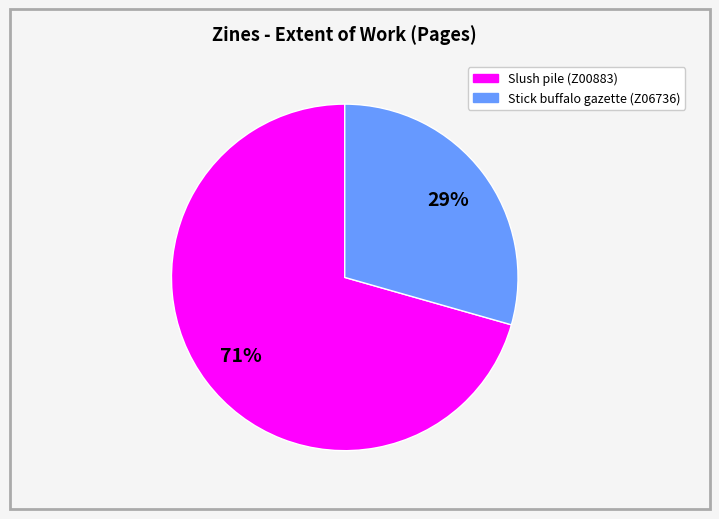

Is it true that Slush pile (Z00883) is 57% of the pie?

False